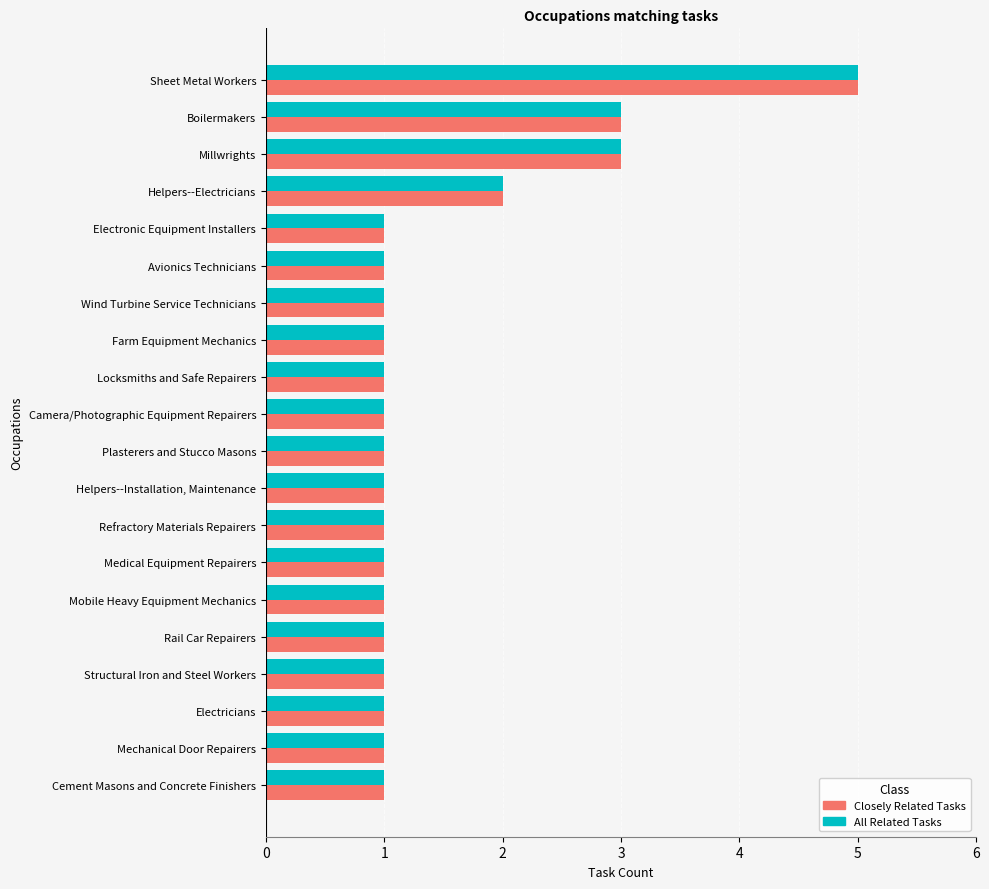

At which category does the chart reach its peak across all series?

Sheet Metal Workers